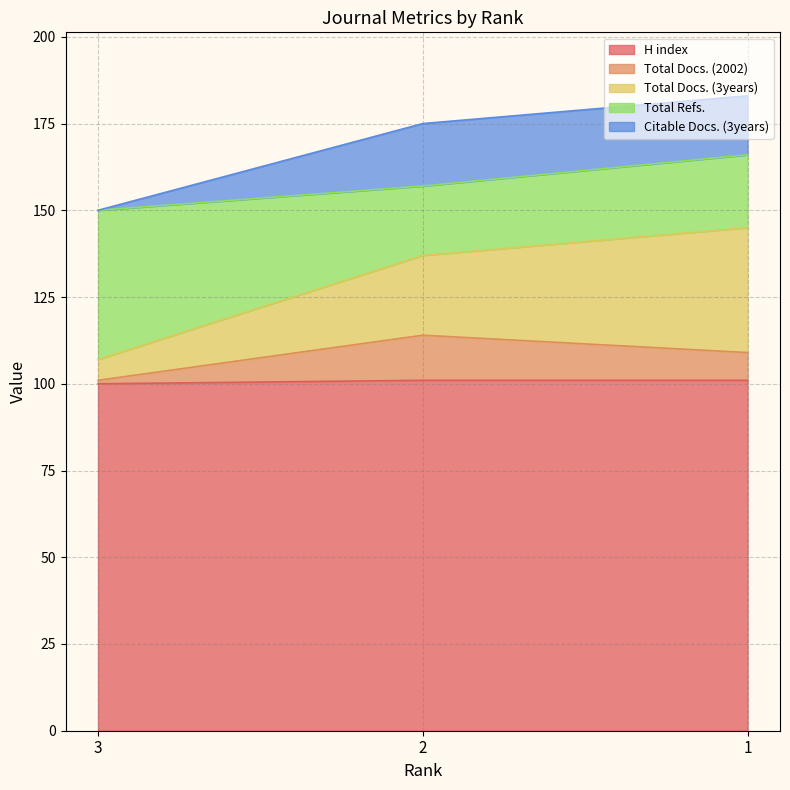

Where does the Total Docs. (2002) series first go above 109?

2